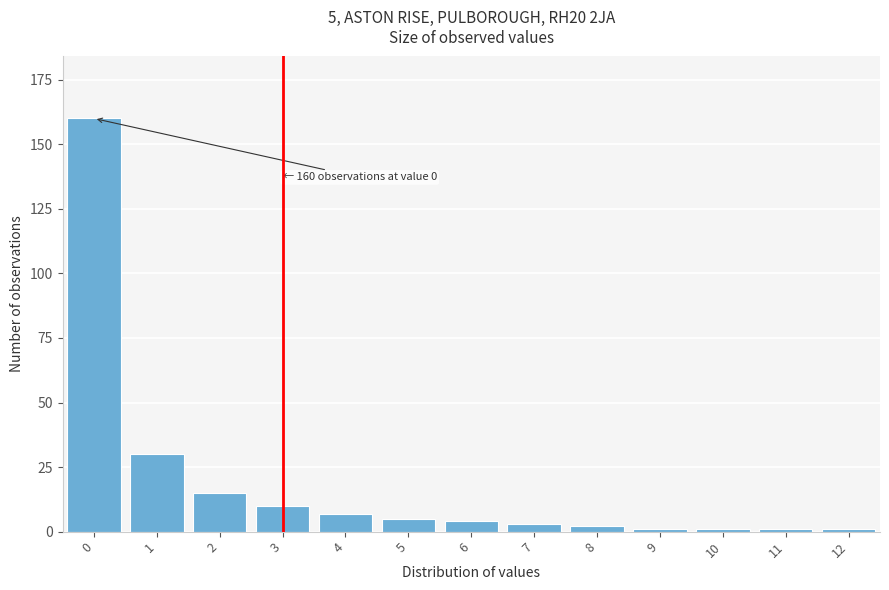

Reading right to left, what are all the values shown in this chart?

12=1	11=1	10=1	9=1	8=2	7=3	6=4	5=5	4=7	3=10	2=15	1=30	0=160